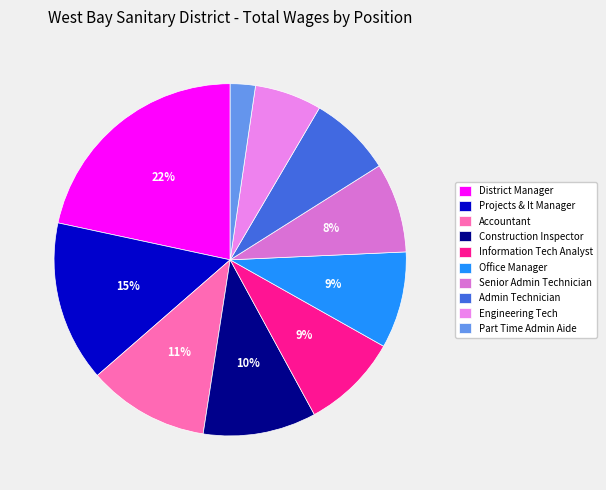

How many segments does this pie chart have?

10